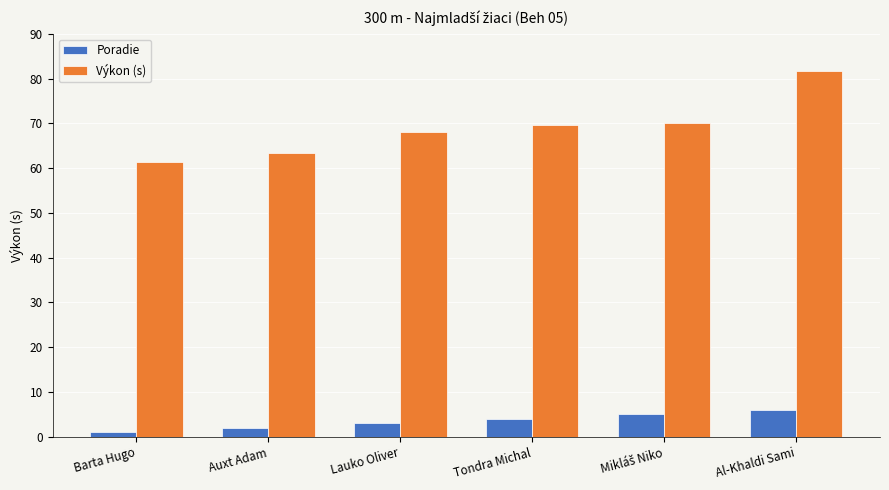

What is the sum of the Výkon (s) values at Barta Hugo and Tondra Michal?

131.0